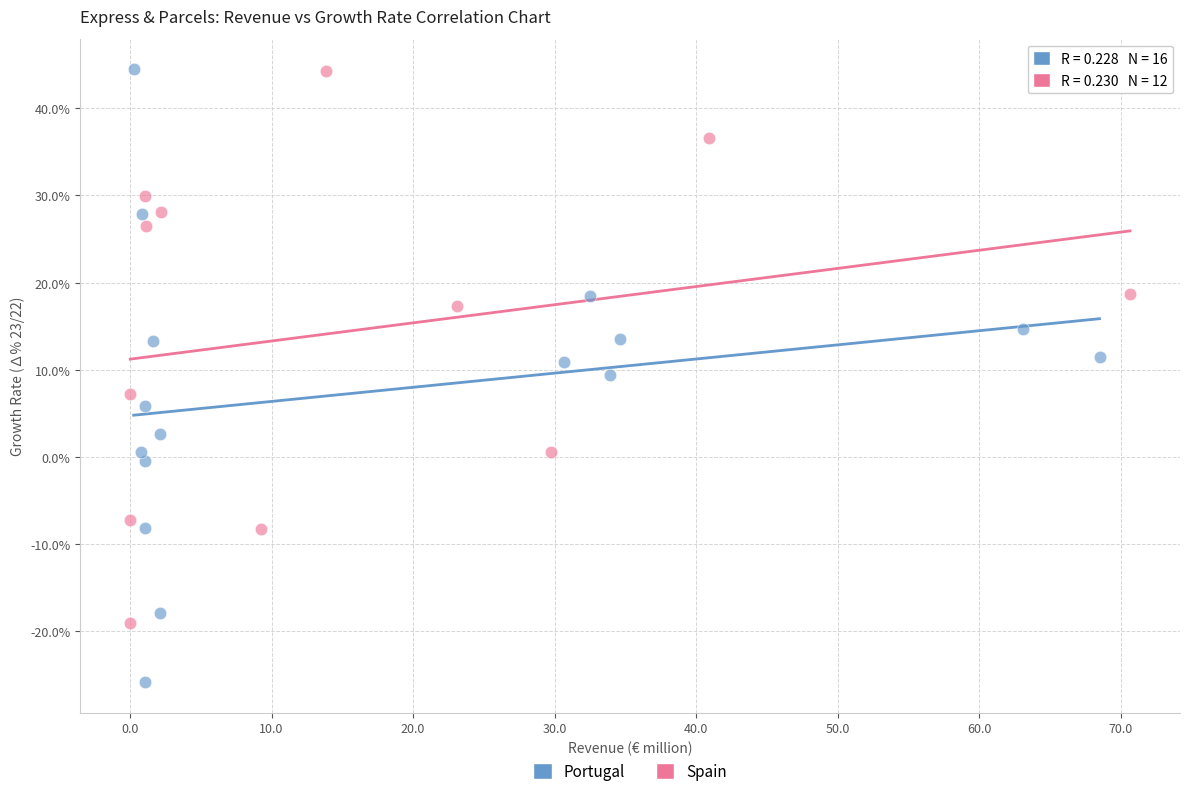

Which series has the widest spread of Y values?

Portugal